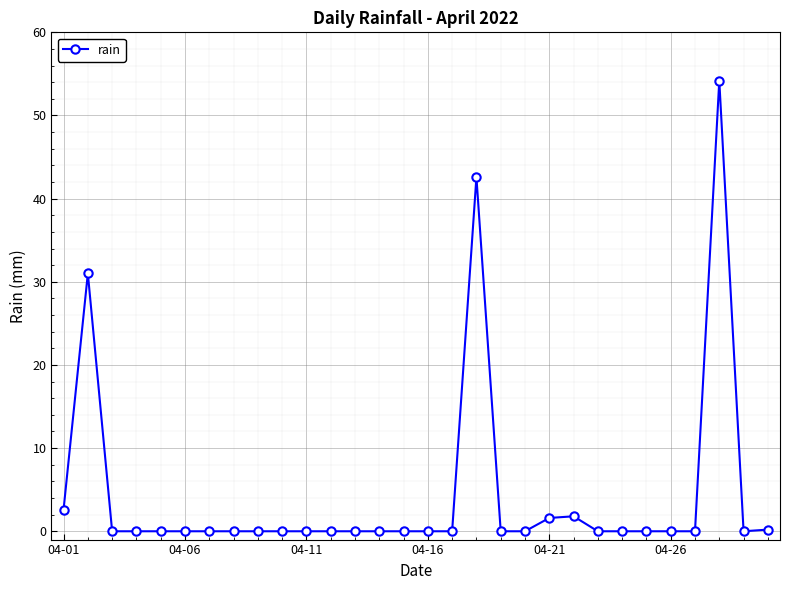

What is the difference between the maximum and minimum values?

54.2